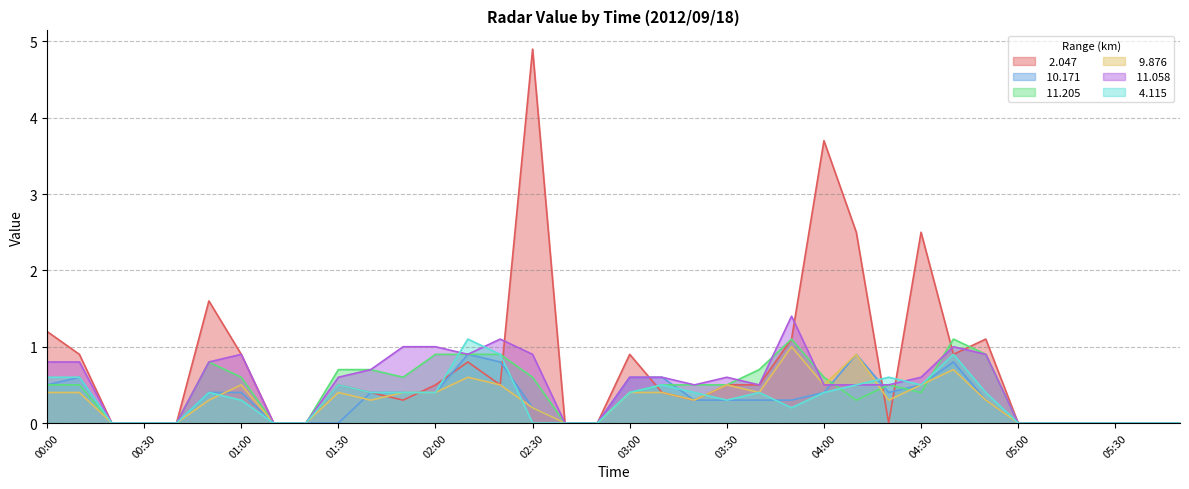

At how many categories does at least one series exceed 1?

11